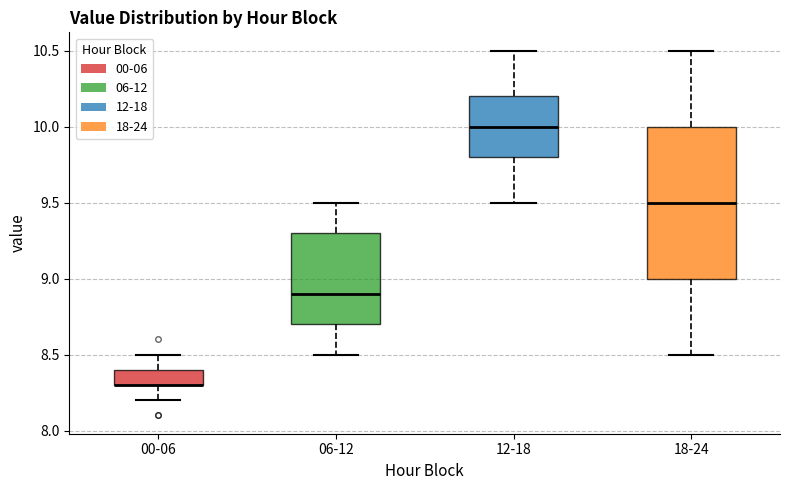

Reading left to right, read every box against the y-axis: the position of its median line, the range the box covers, and the ends of its whiskers. The values are not printed on the chart, so give them approximately, as read against the axis.

00-06: median 8.3 (drawn on the box's lower edge), box 8.3 to 8.4, whiskers 8.2 to 8.5
06-12: median 8.9, box 8.7 to 9.3, whiskers 8.5 to 9.5
12-18: median 10.0, box 9.8 to 10.2, whiskers 9.5 to 10.5
18-24: median 9.5, box 9.0 to 10.0, whiskers 8.5 to 10.5